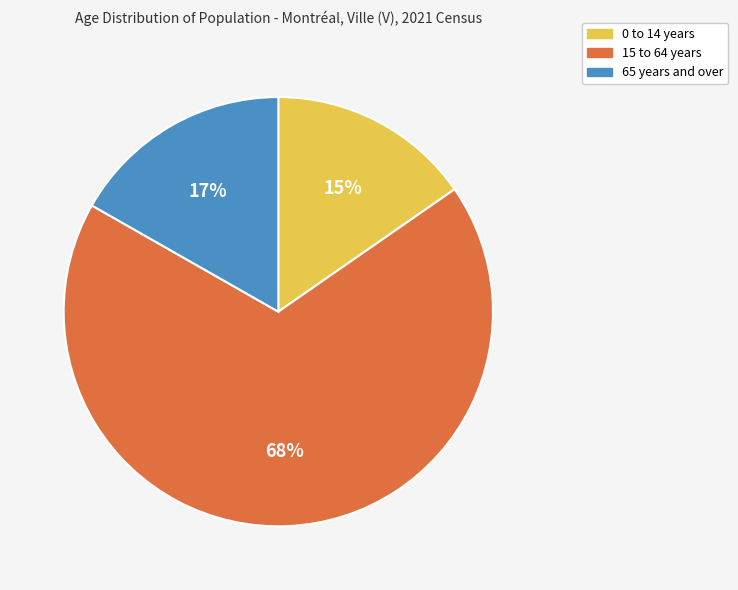

What is the majority slice?

15 to 64 years